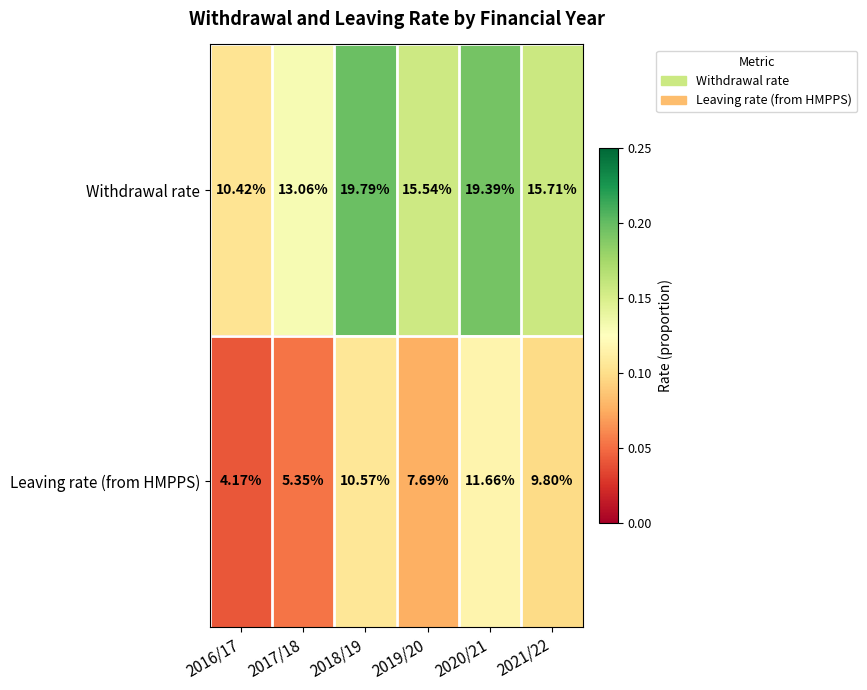

Which label corresponds to the largest value in the chart?

2018/19